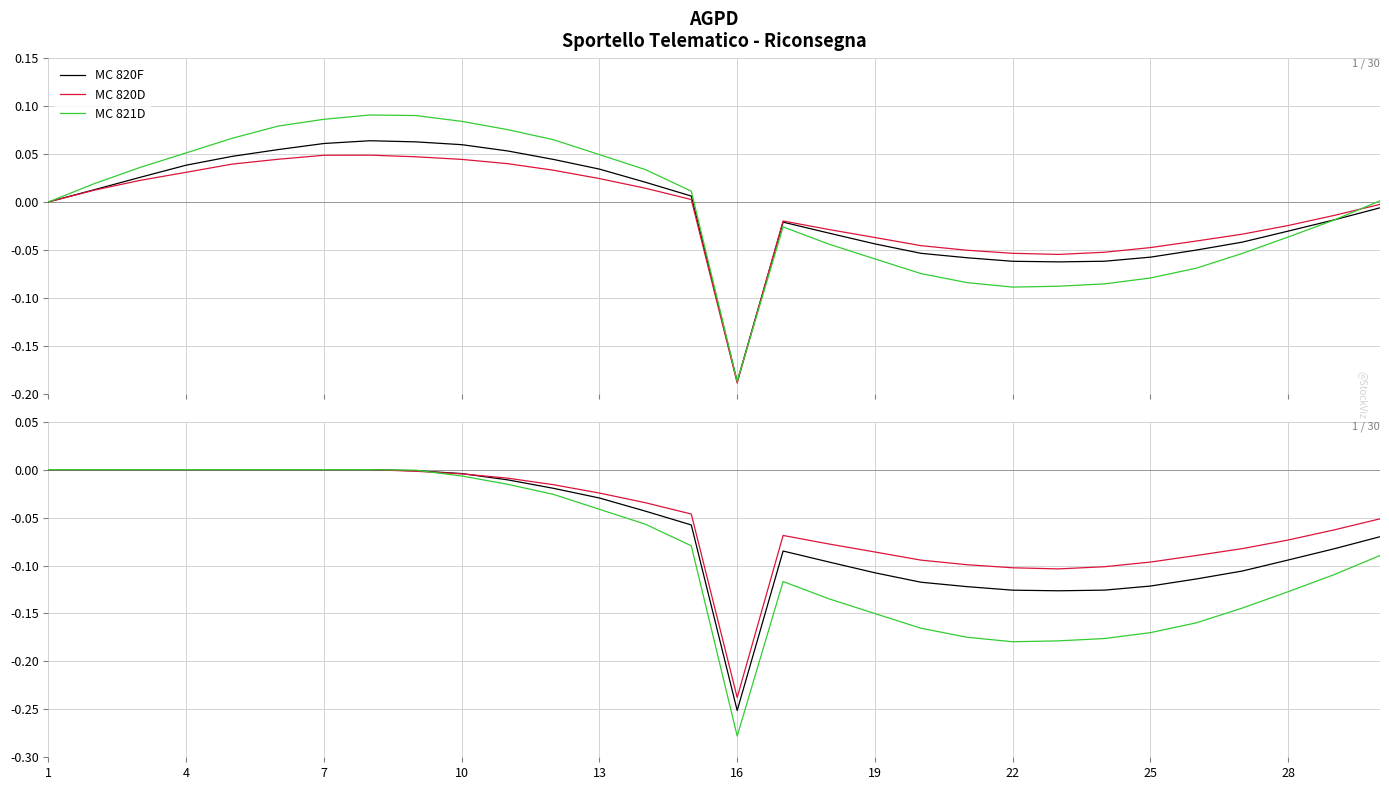

Reading left to right, what are all the values shown in this chart?

MC 820F: 0.0	0.0	0.0	0.0	0.0	0.0	0.0	0.0	-0.0	-0.0	-0.0	-0.0	-0.0	-0.0	-0.1	-0.3	-0.1	-0.1	-0.1	-0.1	-0.1	-0.1	-0.1	-0.1	-0.1	-0.1	-0.1	-0.1	-0.1	-0.1
MC 820D: 0.0	0.0	0.0	0.0	0.0	0.0	0.0	0.0	-0.0	-0.0	-0.0	-0.0	-0.0	-0.0	-0.0	-0.2	-0.1	-0.1	-0.1	-0.1	-0.1	-0.1	-0.1	-0.1	-0.1	-0.1	-0.1	-0.1	-0.1	-0.1
MC 821D: 0.0	0.0	0.0	0.0	0.0	0.0	0.0	0.0	-0.0	-0.0	-0.0	-0.0	-0.0	-0.1	-0.1	-0.3	-0.1	-0.1	-0.2	-0.2	-0.2	-0.2	-0.2	-0.2	-0.2	-0.2	-0.1	-0.1	-0.1	-0.1